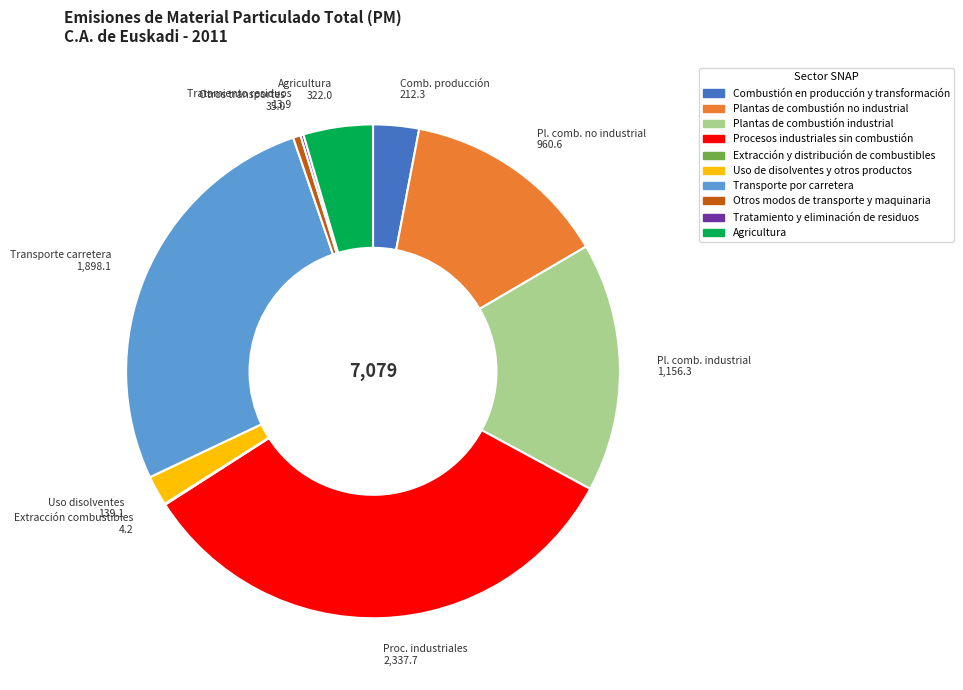

What is the ratio of the value at Procesos industriales sin combustión to the value at Otros modos de transporte y maquinaria?

66.8